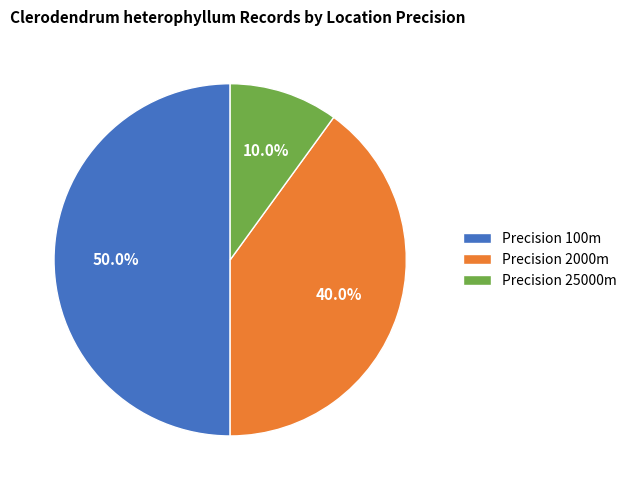

Which category has the smallest portion of the pie?

Precision 25000m